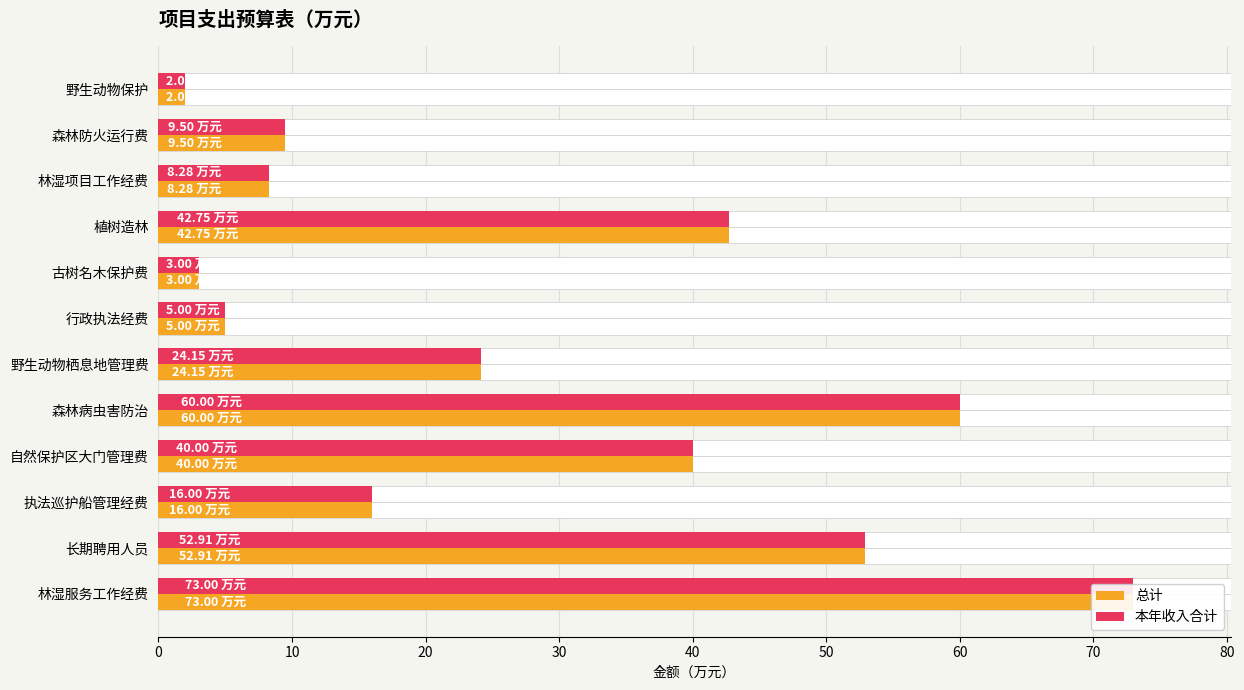

Which series has the largest total across all categories?

总计